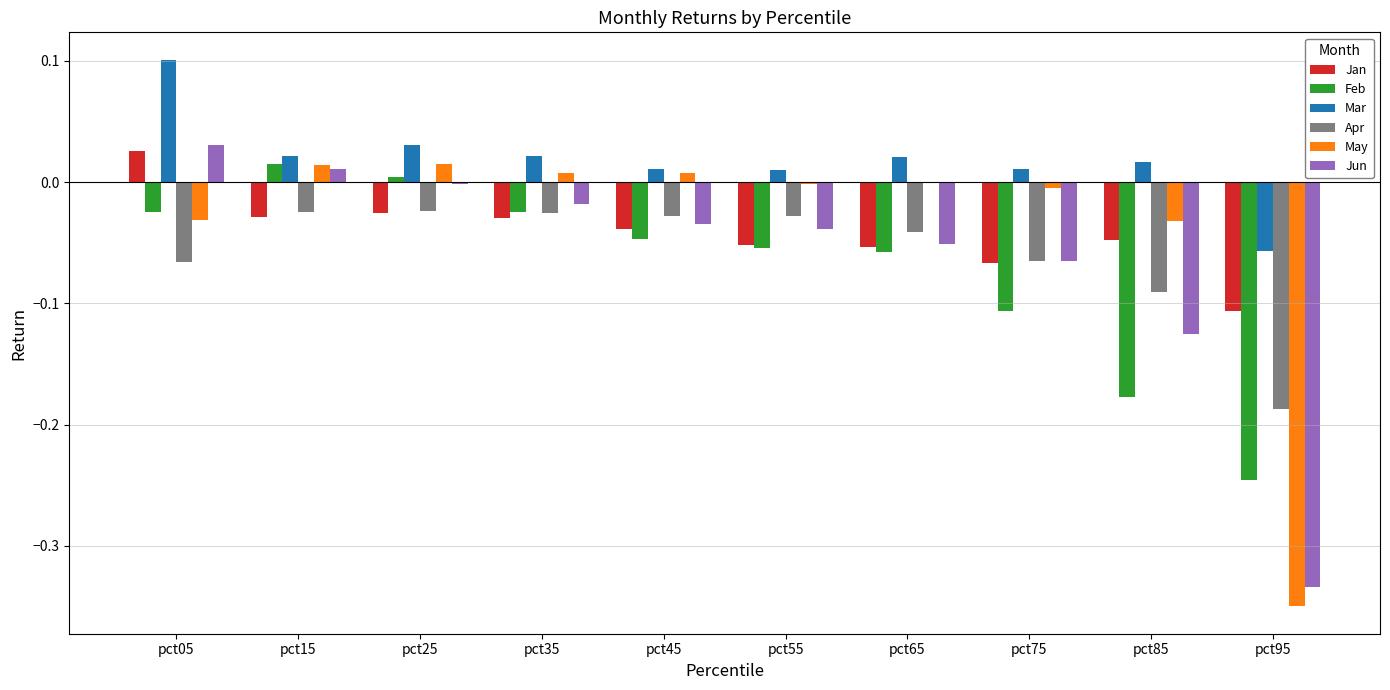

What is the sum of all Jun values?

-0.6